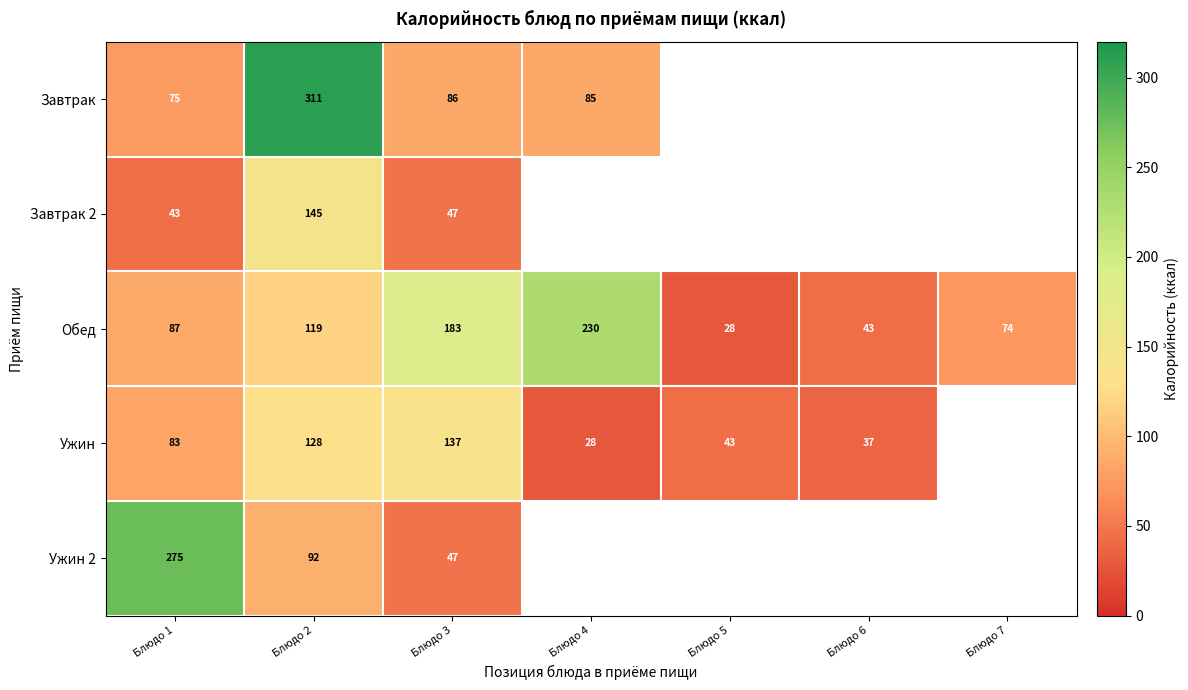

Is it true that Ужин equals 20.5 at Блюдо 6?

False